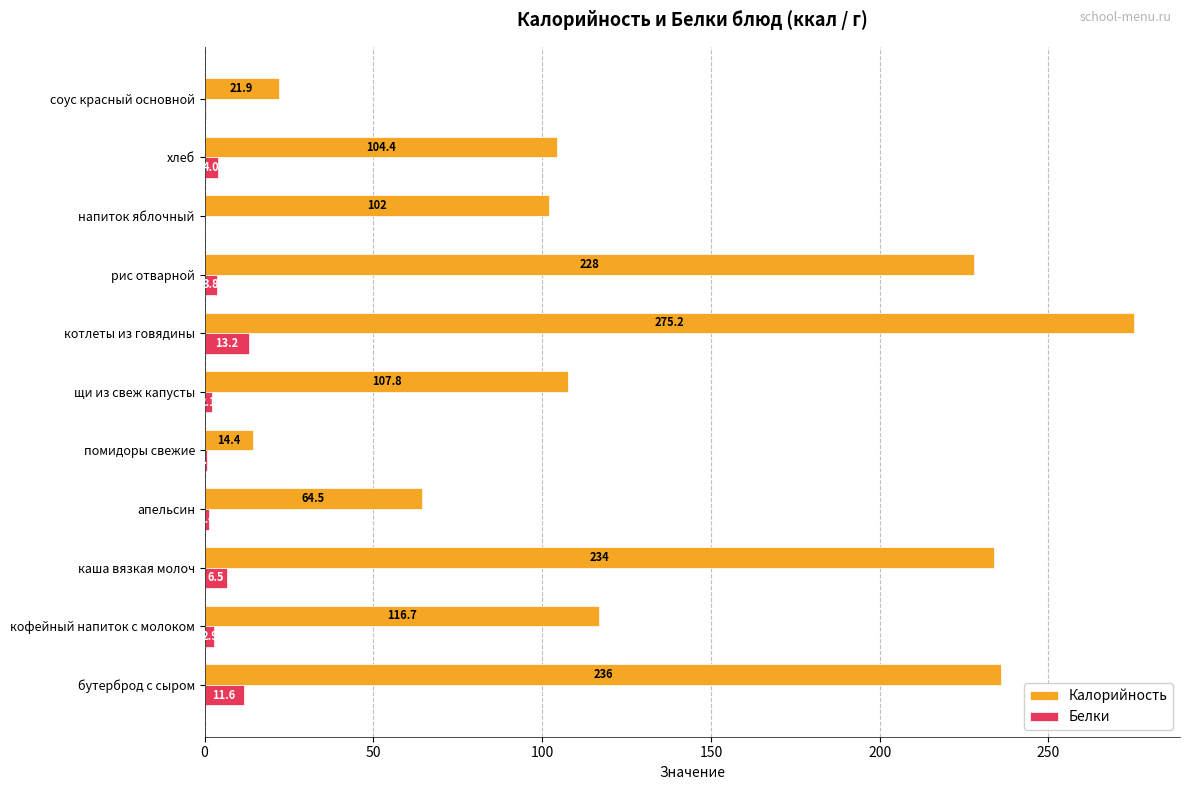

Between кофейный напиток с молоком and хлеб, which series saw the biggest shift?

Калорийность